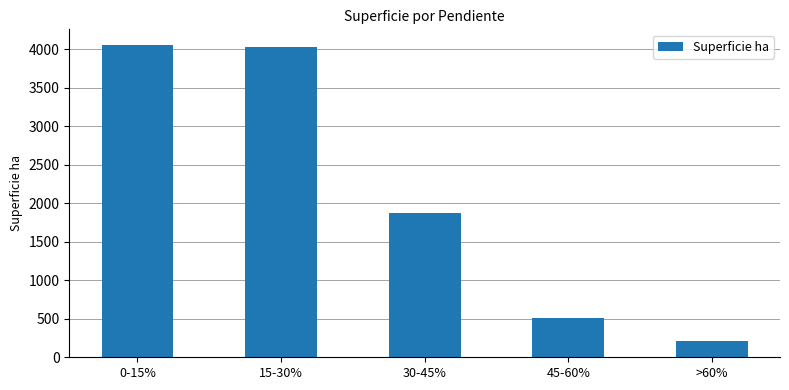

Where is the data nearest to the value 2132?

30-45%